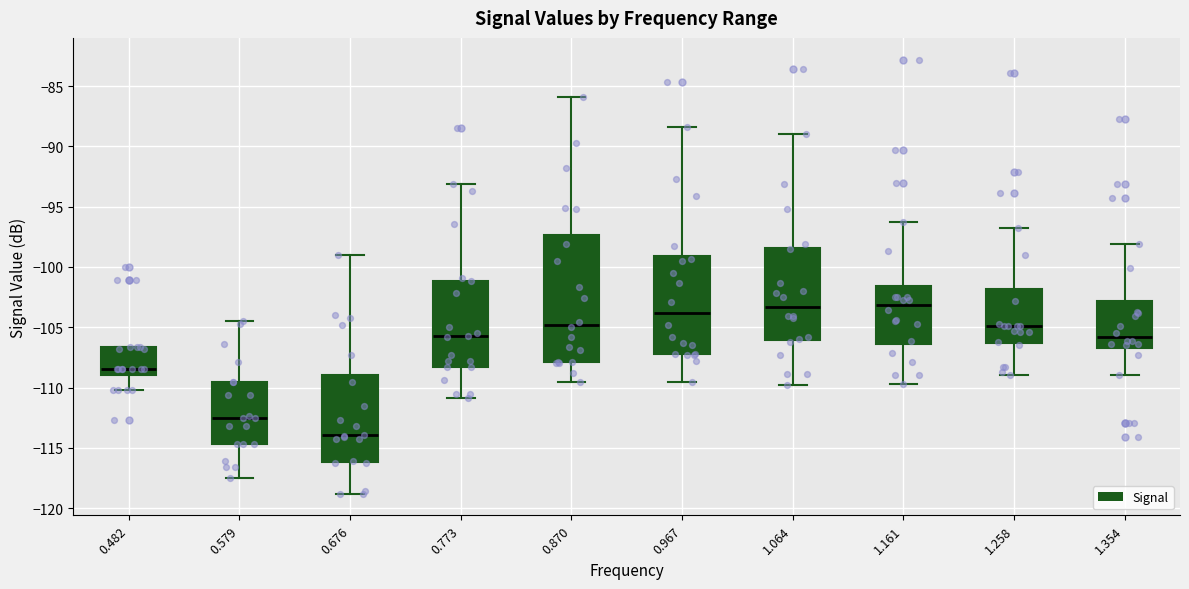

Reading left to right, transcribe this box plot: for each box, give where its median line is, the range the box spans, and where its two whiskers end, as read against the y-axis. The values are not printed on the chart, so give them approximately, as read against the axis.

0.482: median -108.5, box -109.0 to -106.5, whiskers -110.0 to -106.5
0.579: median -112.5, box -114.5 to -109.5, whiskers -117.5 to -104.5
0.676: median -114.0, box -116.0 to -109.0, whiskers -119.0 to -99.0
0.773: median -105.5, box -108.5 to -101.0, whiskers -111.0 to -93.0
0.870: median -105.0, box -108.0 to -97.5, whiskers -109.5 to -86.0
0.967: median -104.0, box -107.0 to -99.0, whiskers -109.5 to -88.5
1.064: median -103.5, box -106.0 to -98.5, whiskers -110.0 to -89.0
1.161: median -103.0, box -106.5 to -101.5, whiskers -109.5 to -96.5
1.258: median -105.0, box -106.5 to -102.0, whiskers -109.0 to -97.0
1.354: median -106.0, box -106.5 to -103.0, whiskers -109.0 to -98.0